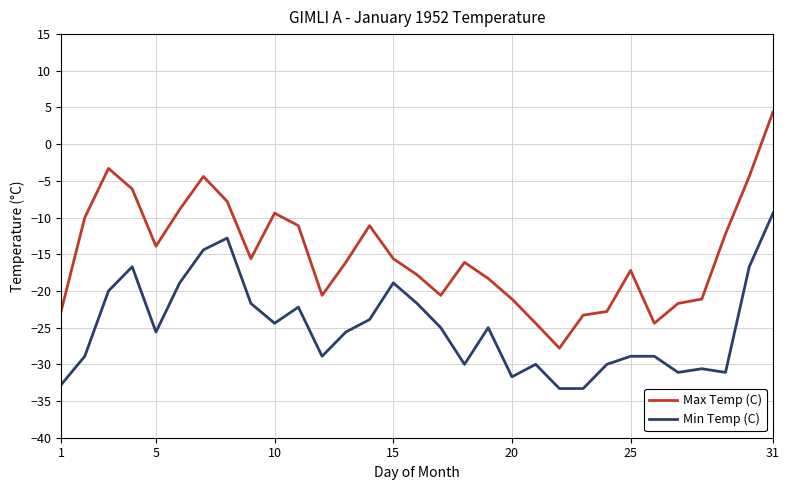

Rank the series by their average value, from lowest to highest.

Min Temp (C), Max Temp (C)